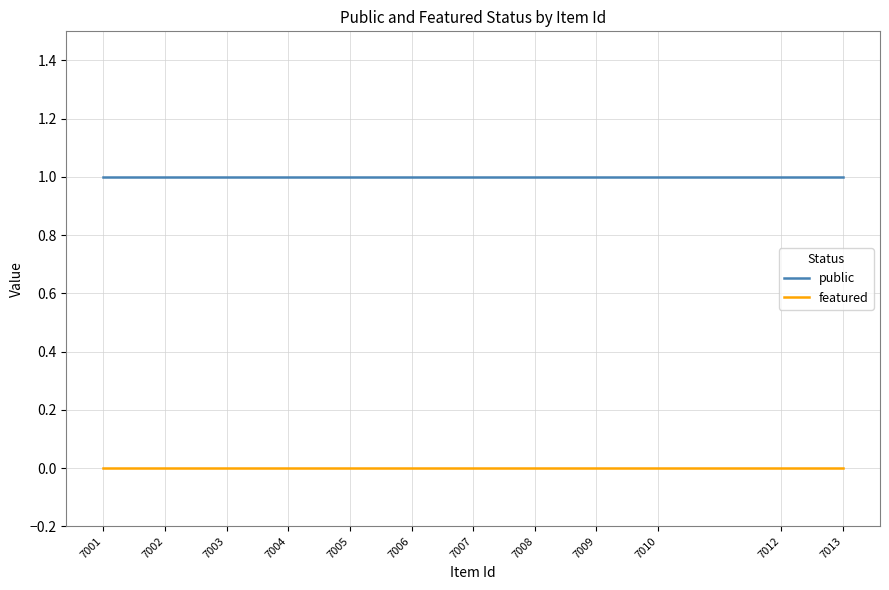

Which label corresponds to the smallest value in the chart?

7013